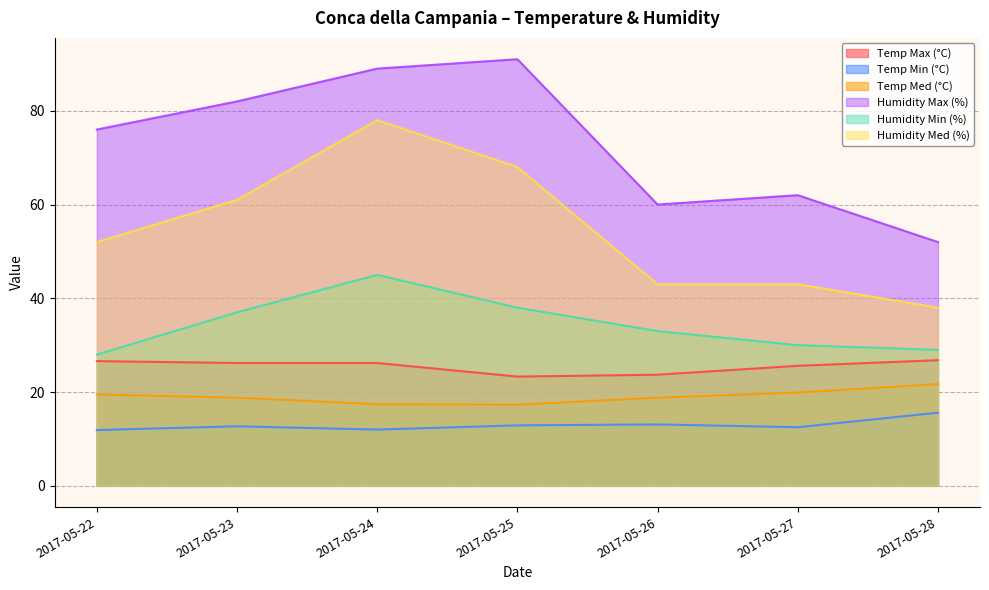

What is the minimum value for Temp Max (°C)?

23.3